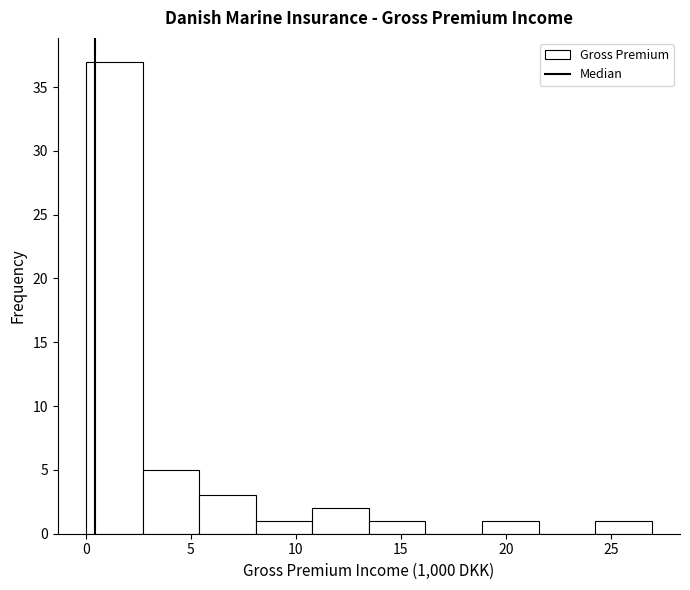

What is the height of the bar covering 24.0 to 27.0 on the x-axis? Neither the bar edges nor the heights are printed on the chart, so give them approximately, as read against the axes.

1